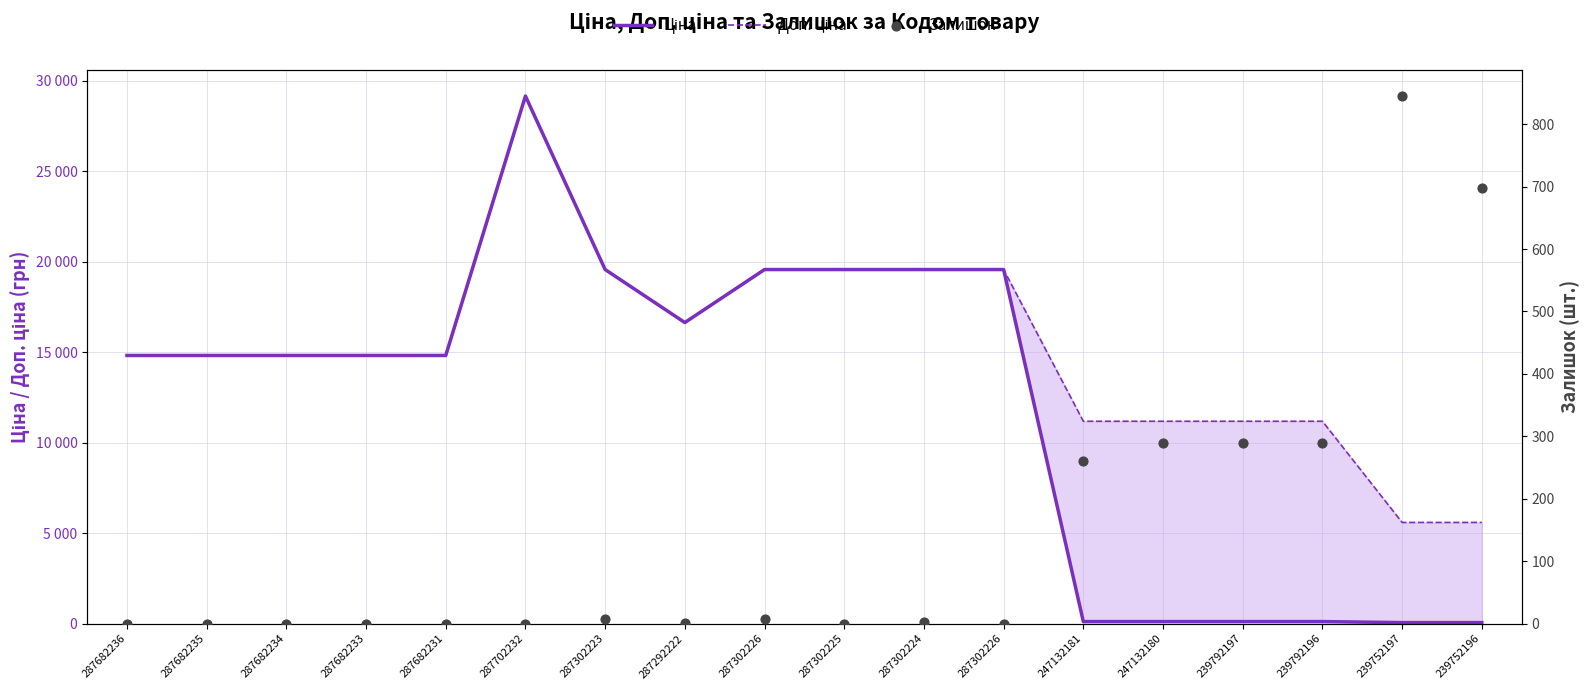

What is the total value across all series at 247132181?

11553.8